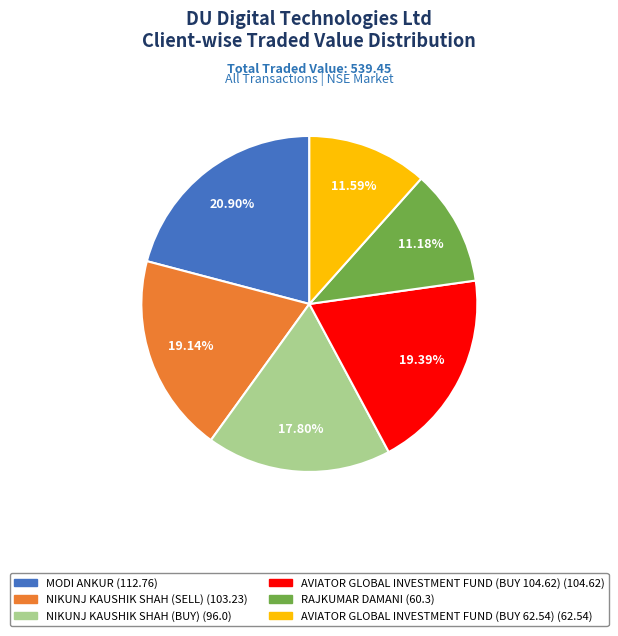

Do RAJKUMAR DAMANI and NIKUNJ KAUSHIK SHAH (BUY) together represent more than half of the pie?

No